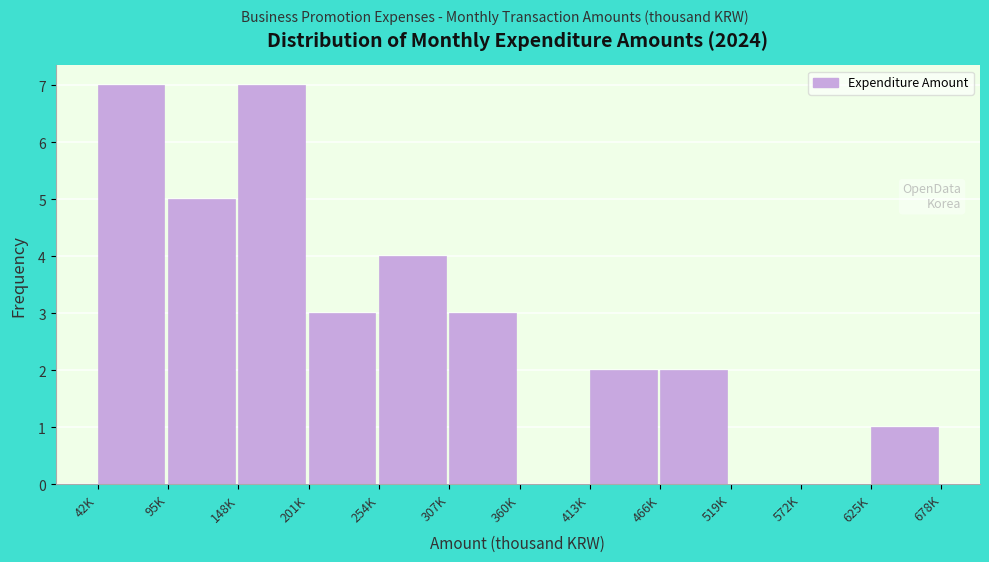

Reading left to right, what are all the values shown in this chart?

42K=7	95K=5	148K=7	201K=3	254K=4	307K=3	360K=0	413K=2	466K=2	519K=0	572K=0	625K=1